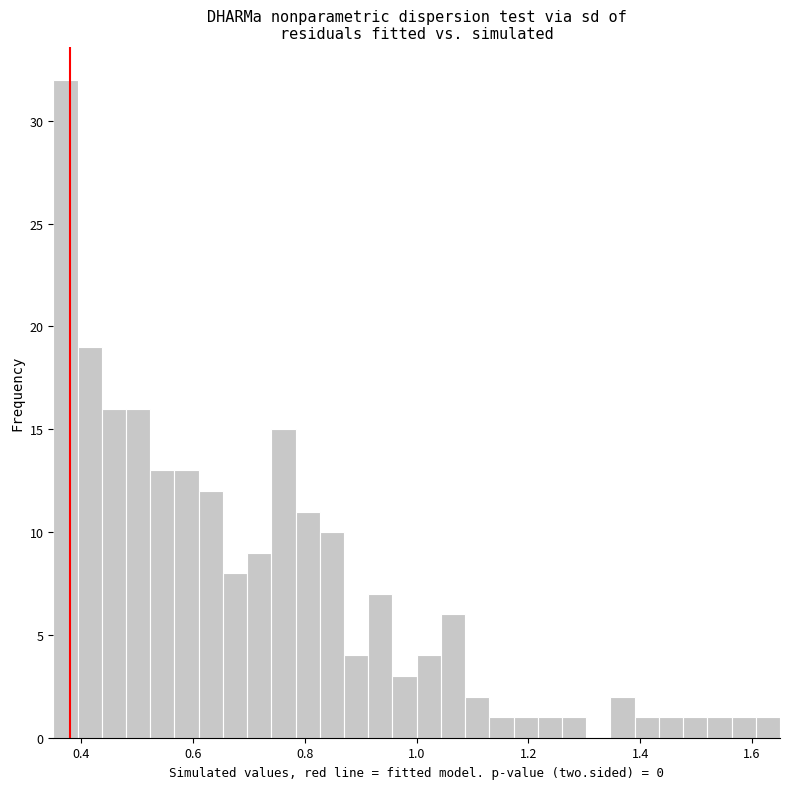

Around what value on the x-axis is the tallest bar? Give the approximate position of its centre, as read against the axis.

0.38